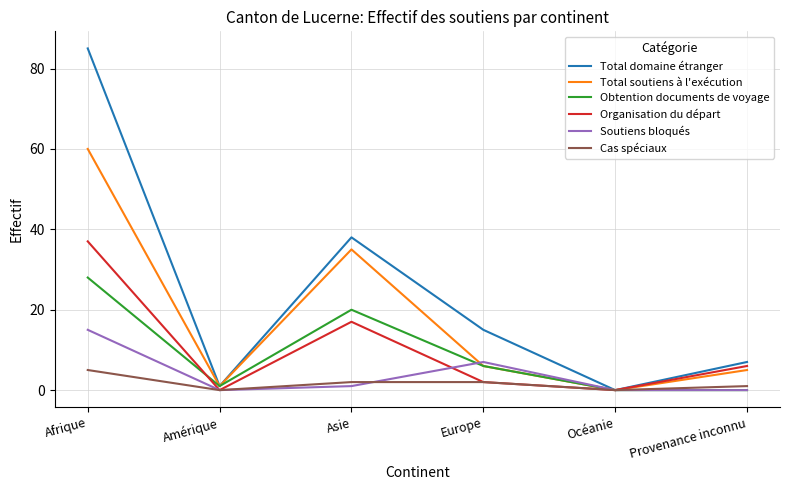

What is the spread (max minus min) of values at Amérique?

1